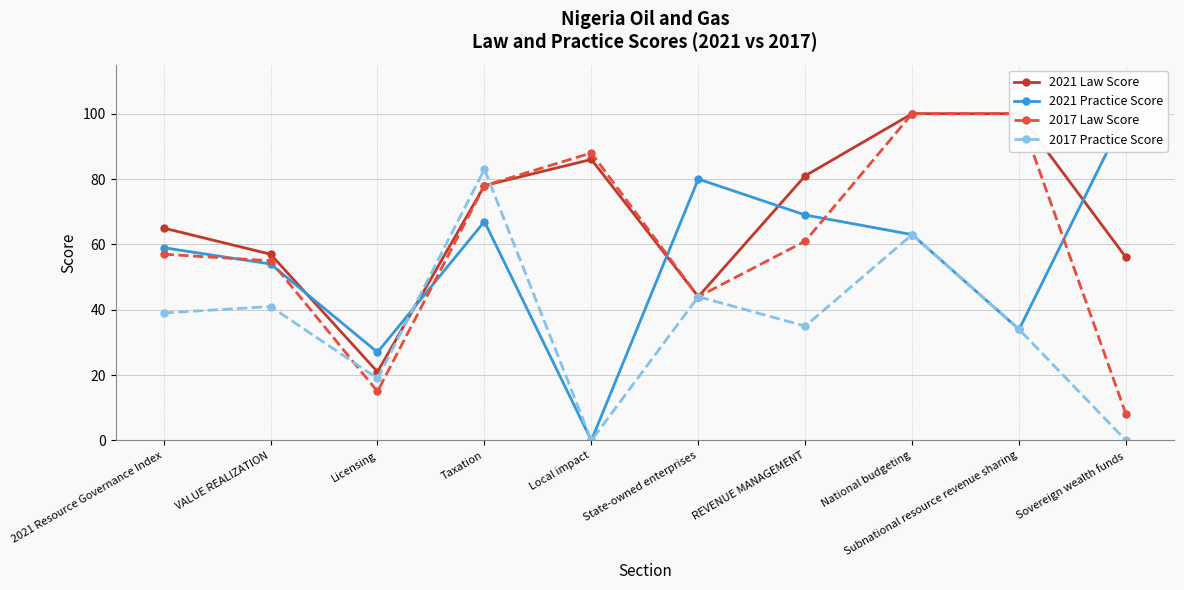

Which series changed the most between State-owned enterprises and REVENUE MANAGEMENT?

2021 Law Score